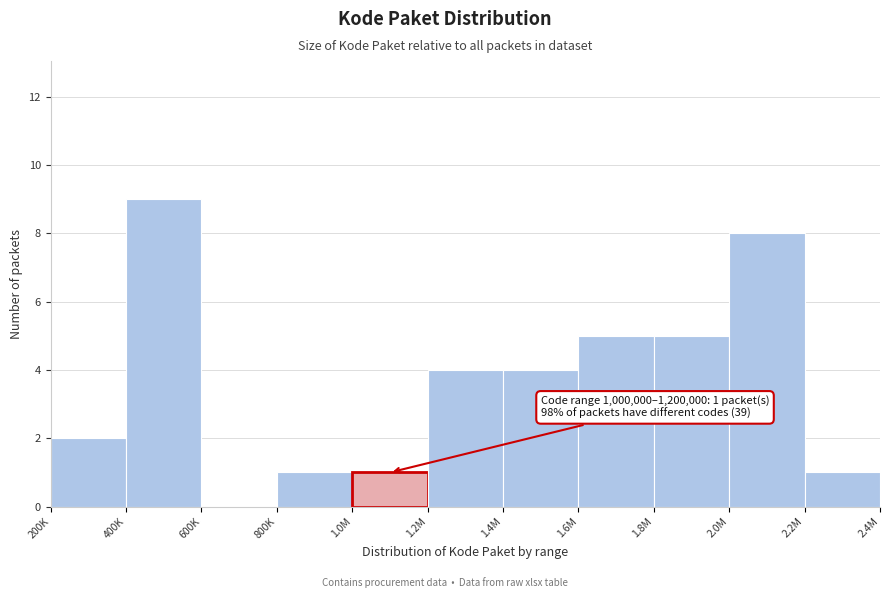

Reading left to right, list all the values displayed in this chart.

200K=2	400K=9	600K=0	800K=1	1.0M=1	1.2M=4	1.4M=4	1.6M=5	1.8M=5	2.0M=8	2.2M=1